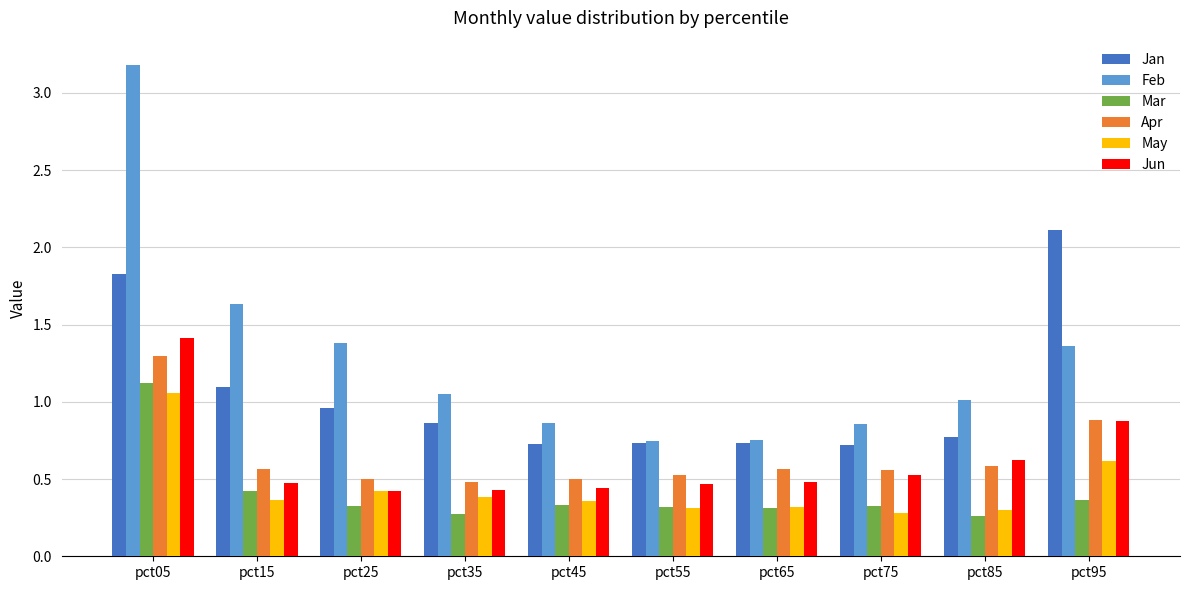

Between pct25 and pct95, which series saw the biggest shift?

Jan